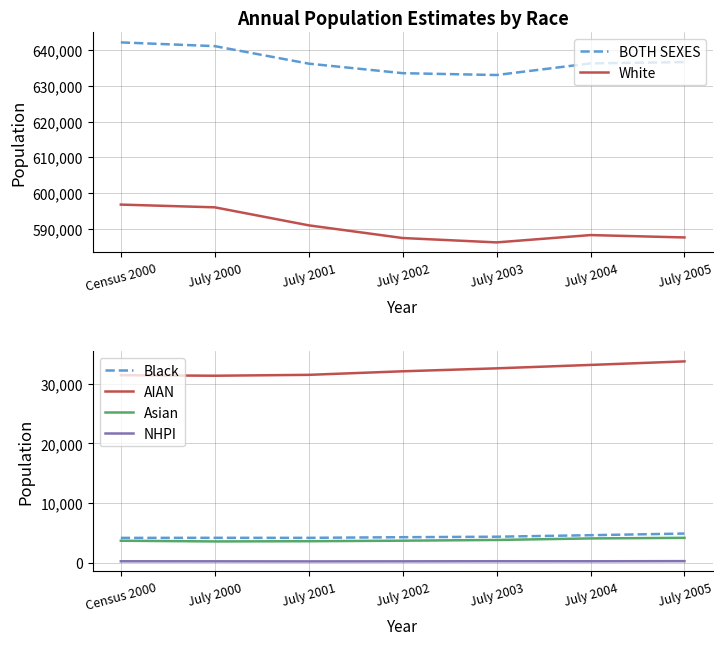

What is the difference between the second highest and second lowest values in the AIAN series?

1723